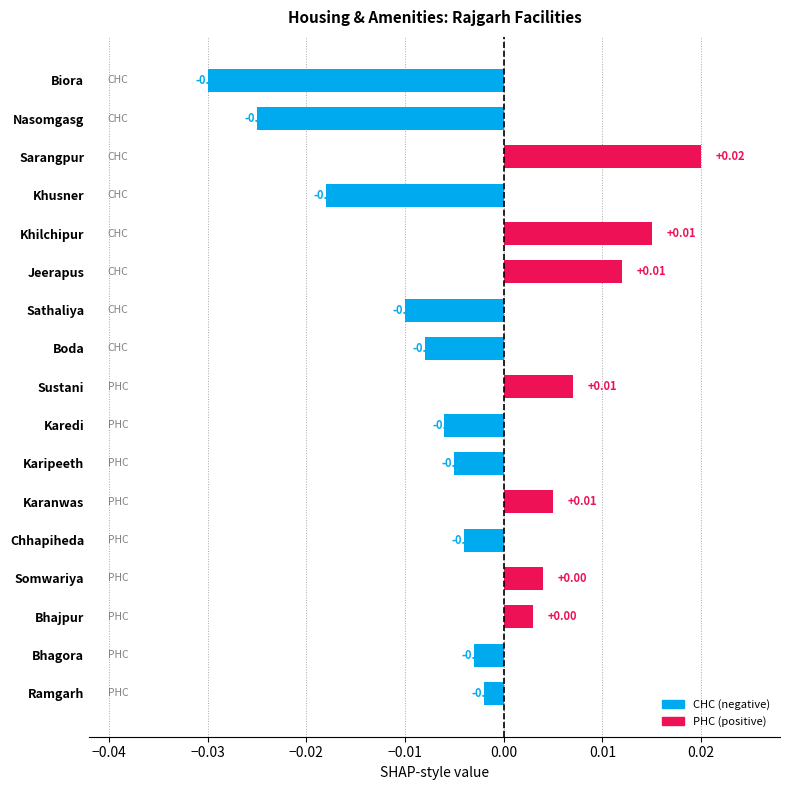

Which has a higher value, Karedi or Khilchipur?

Khilchipur